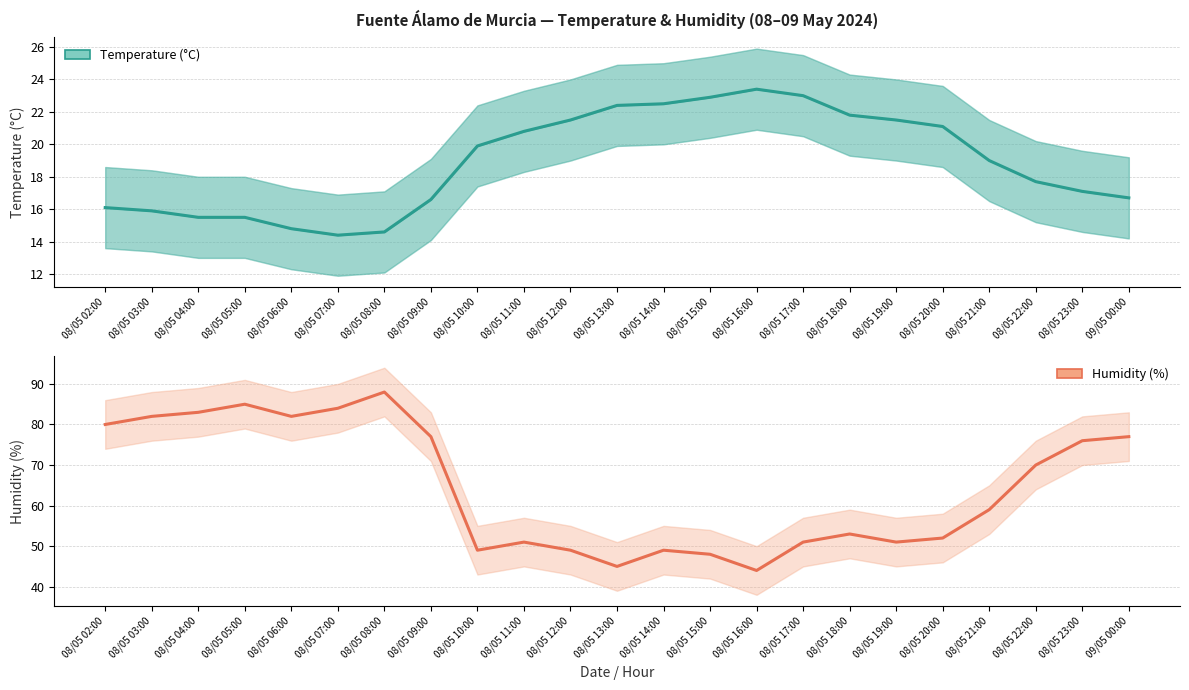

Reading left to right, list all the values displayed in this chart.

Temperature (°C): 16.1	15.9	15.5	15.5	14.8	14.4	14.6	16.6	19.9	20.8	21.5	22.4	22.5	22.9	23.4	23.0	21.8	21.5	21.1	19.0	17.7	17.1	16.7
Humidity (%): 80.0	82.0	83.0	85.0	82.0	84.0	88.0	77.0	49.0	51.0	49.0	45.0	49.0	48.0	44.0	51.0	53.0	51.0	52.0	59.0	70.0	76.0	77.0